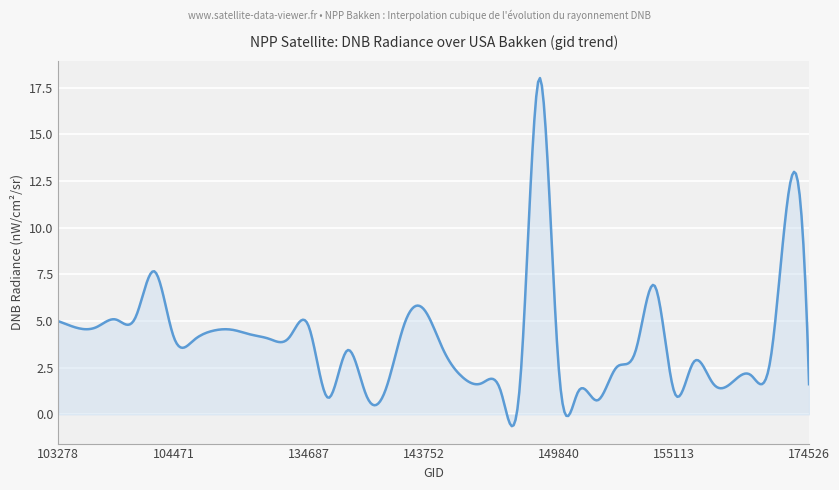

What is the average value?

4.0